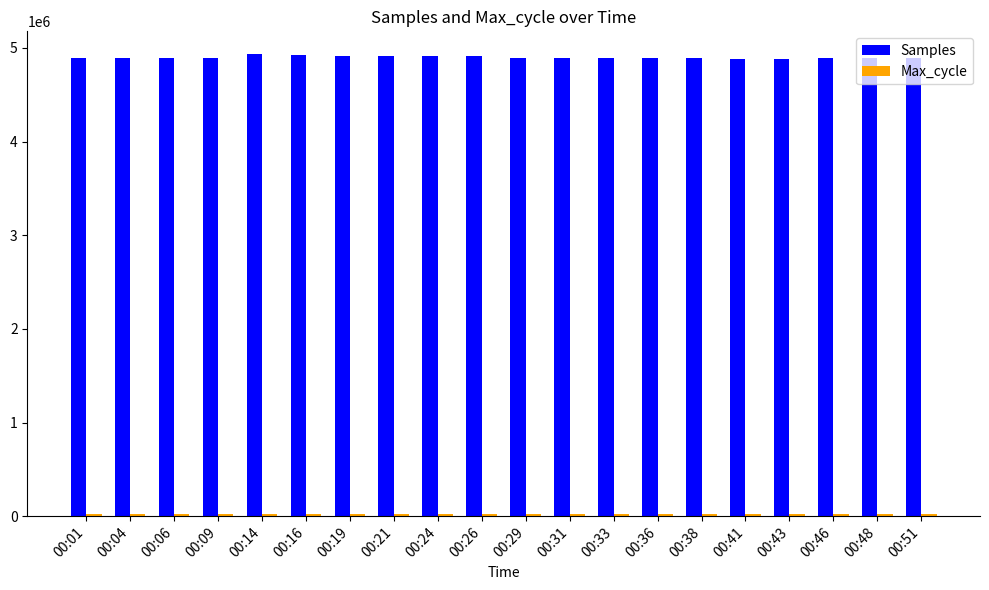

At how many categories does at least one series exceed 4709452?

20